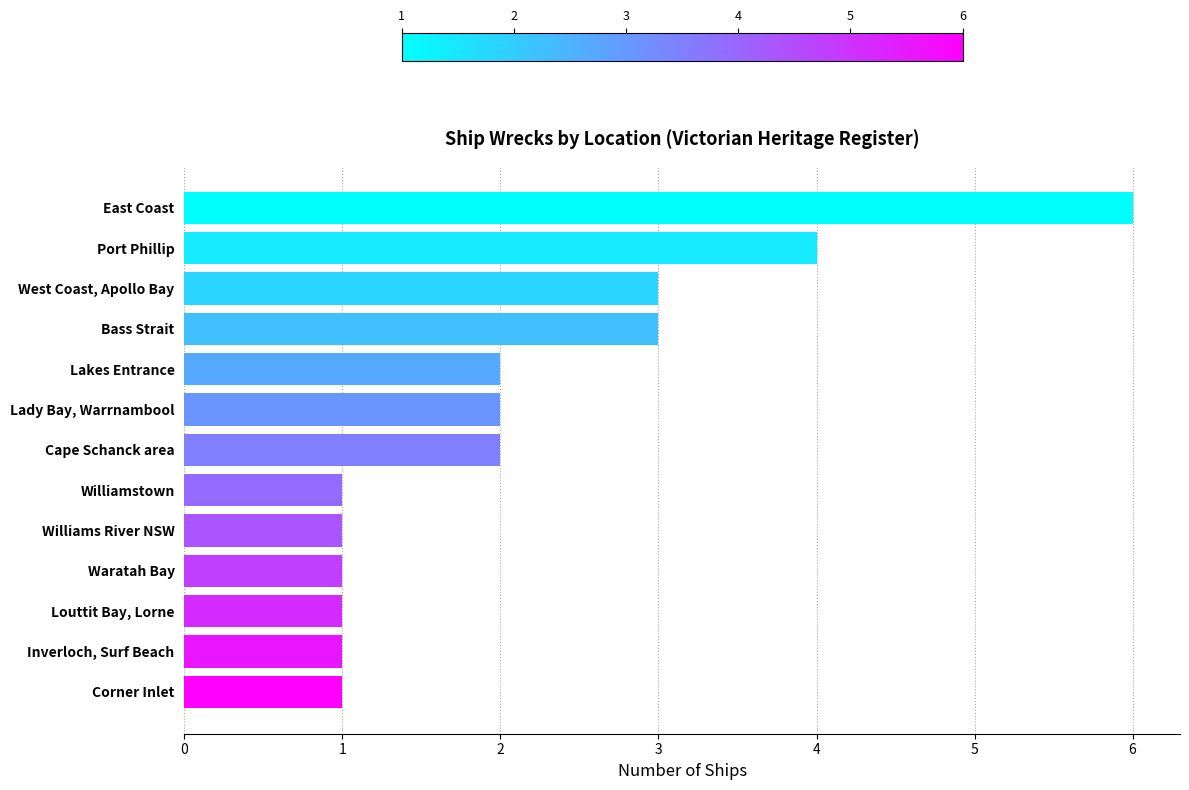

What is the greatest value displayed?

6